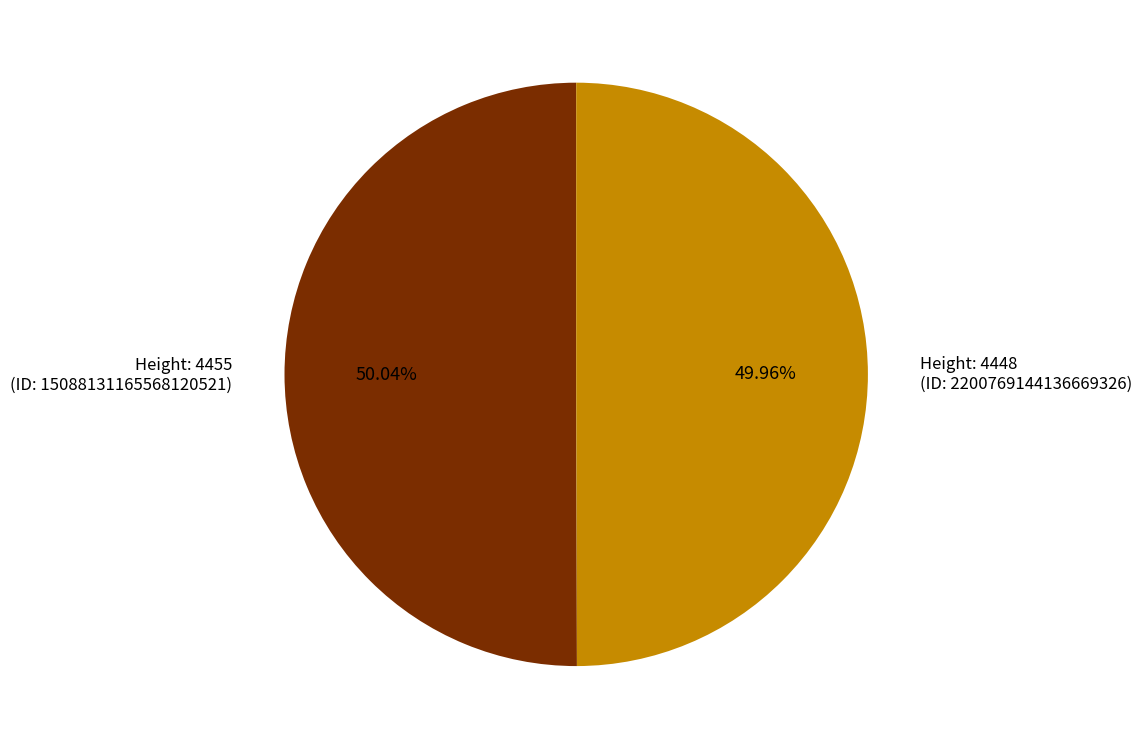

Count the number of slices in the pie.

2